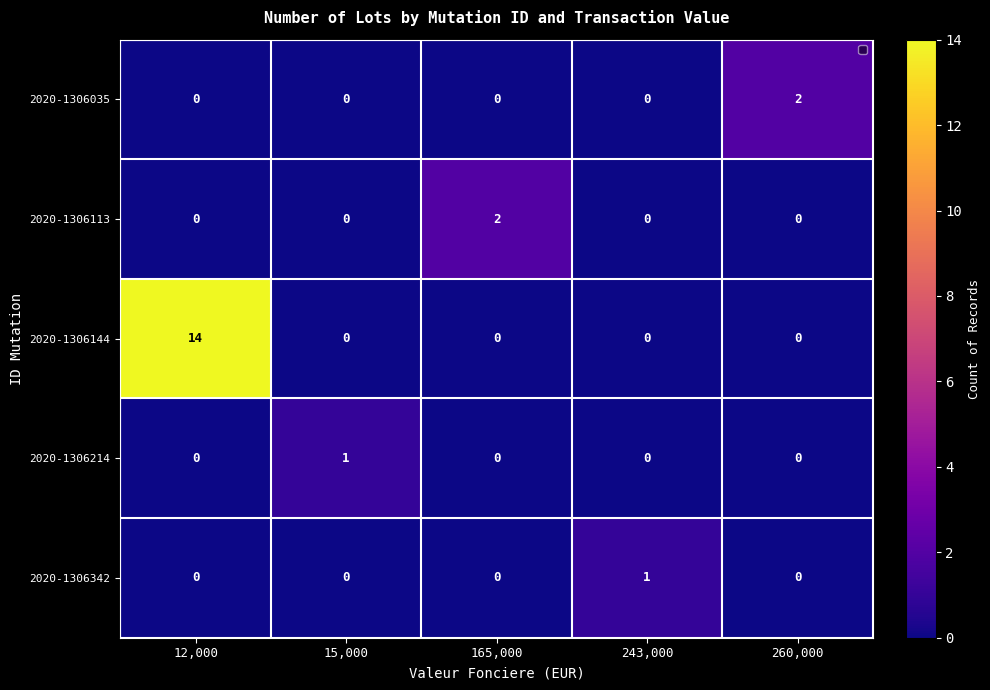

Reading right to left, list all the values displayed in this chart.

2020-1306035: 260,000=2	243,000=0	165,000=0	15,000=0	12,000=0
2020-1306113: 260,000=0	243,000=0	165,000=2	15,000=0	12,000=0
2020-1306144: 260,000=0	243,000=0	165,000=0	15,000=0	12,000=14
2020-1306214: 260,000=0	243,000=0	165,000=0	15,000=1	12,000=0
2020-1306342: 260,000=0	243,000=1	165,000=0	15,000=0	12,000=0